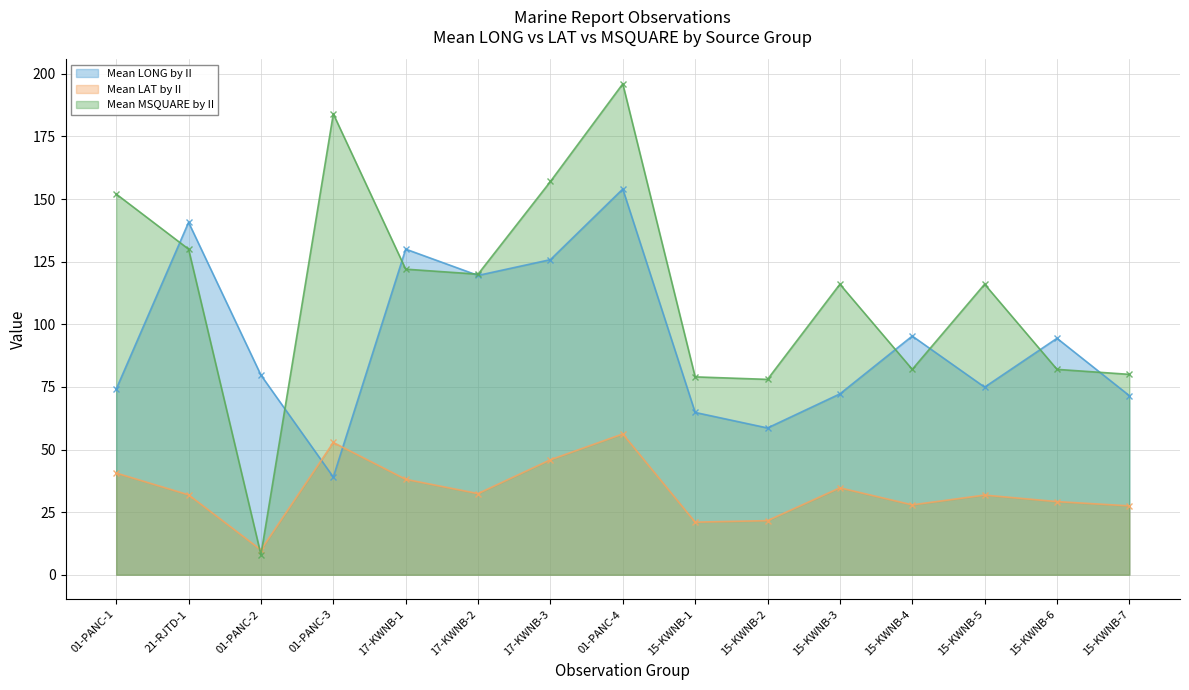

Reading right to left, list all the values displayed in this chart.

Mean LONG by II: 71.5	94.4	74.9	95.3	72.2	58.6	64.8	154.0	125.8	119.5	130.0	39.0	79.7	140.7	74.1
Mean LAT by II: 27.5	29.2	31.8	27.9	34.7	21.6	21.0	56.2	45.9	32.4	38.1	52.8	9.9	31.9	40.6
Mean MSQUARE by II: 80.0	82.0	116.0	82.0	116.0	78.0	79.0	196.0	157.0	120.0	122.0	184.0	8.0	130.0	152.0